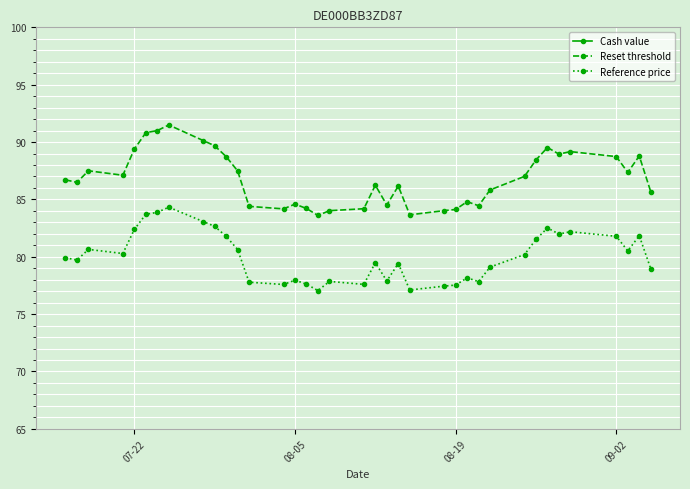

What is the highest value of the Reset threshold series?

91.5